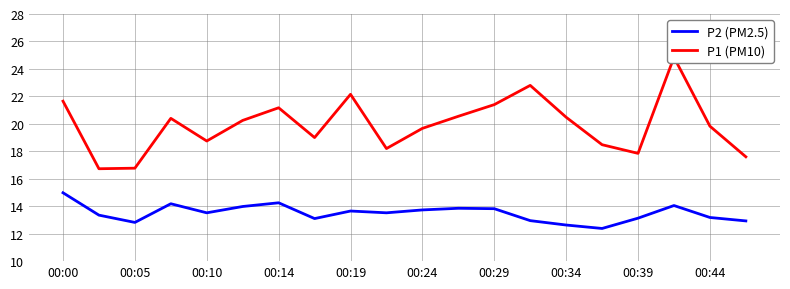

At which label does P2 (PM2.5) reach its peak?

00:00